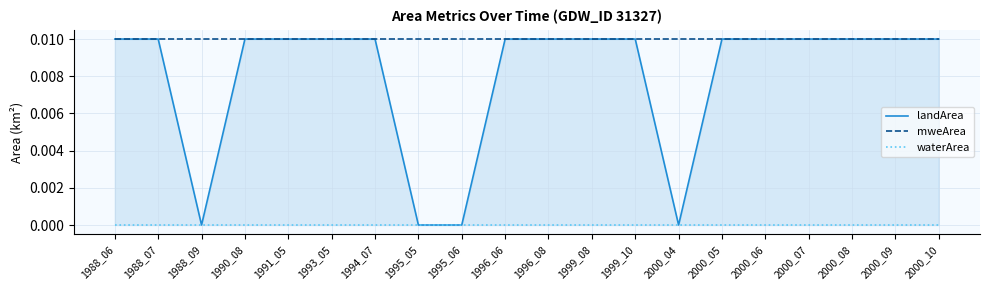

Between 2000_10 and 1988_06, which is larger?

2000_10